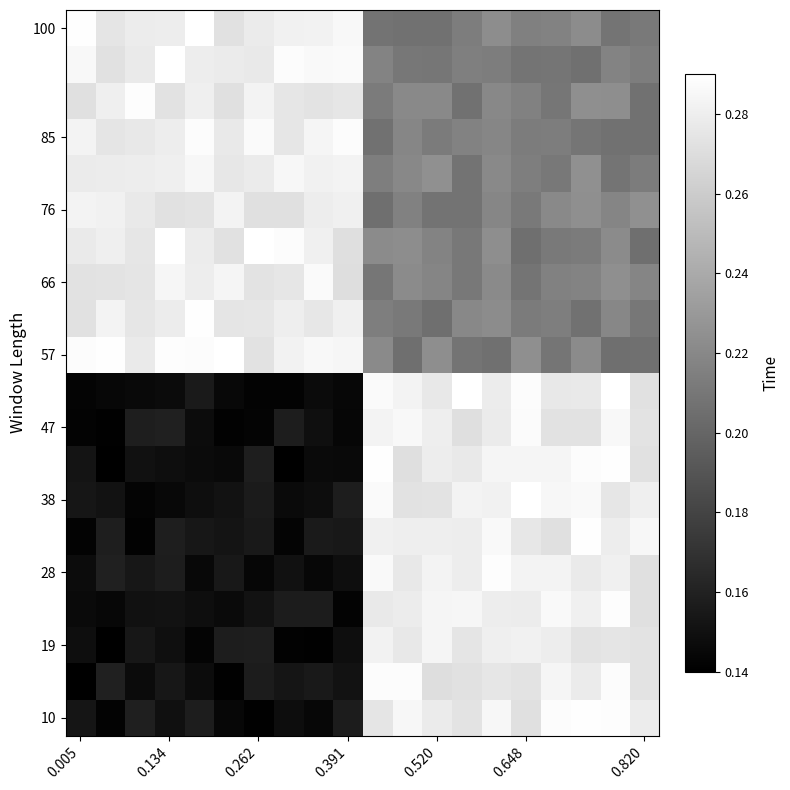

Count the number of data series in this chart.

20